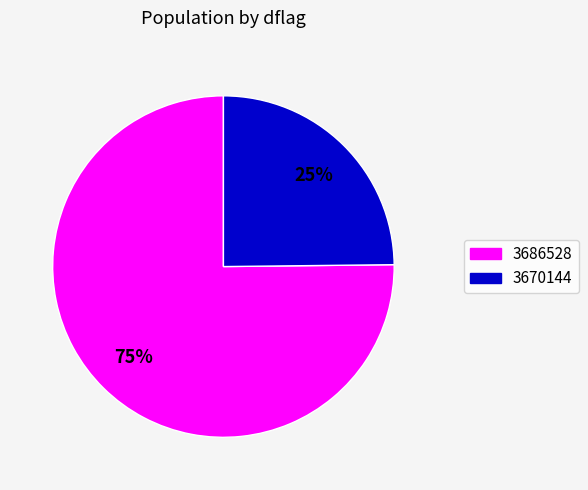

To the nearest percent, what portion does 3670144 represent?

25%